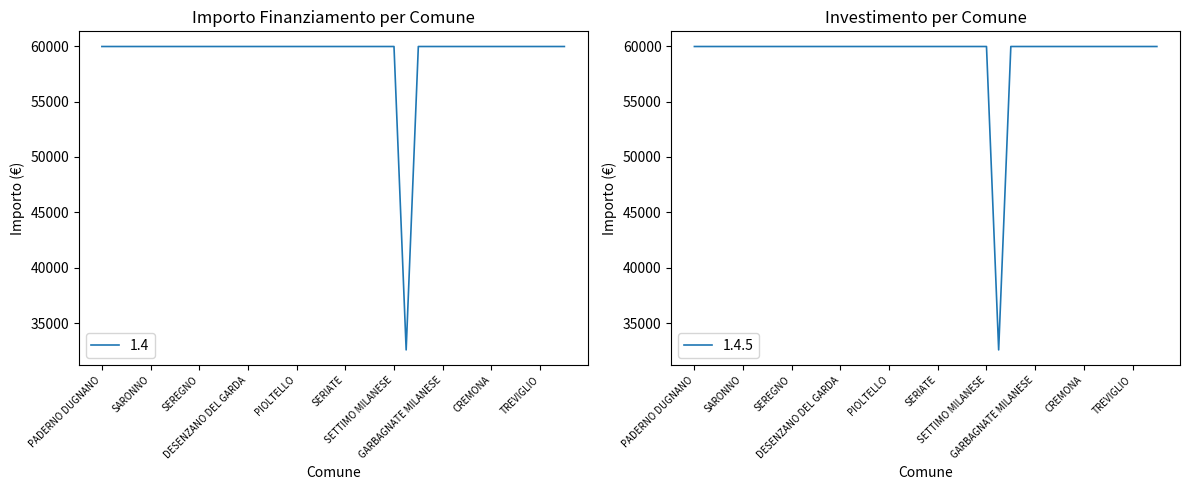

The value of 1.4.5 at GIUSSANO is 21395. True or false?

False